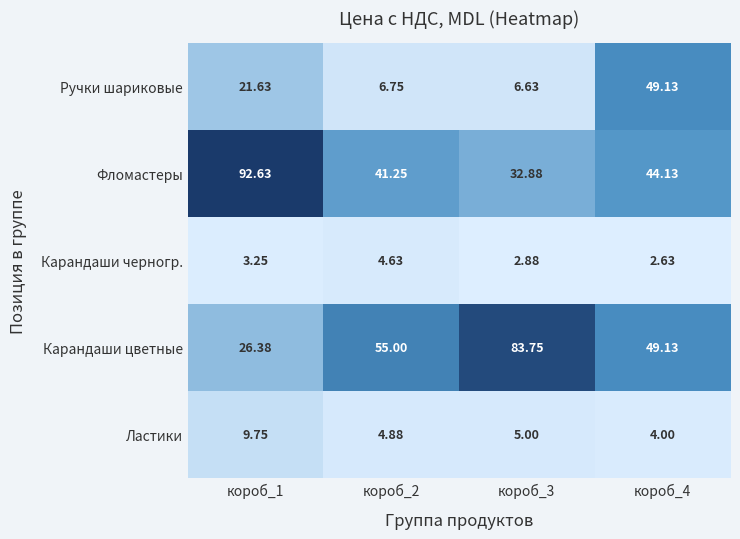

Is the value of Фломастеры at короб_4 greater than the value of Карандаши цветные at короб_4?

No